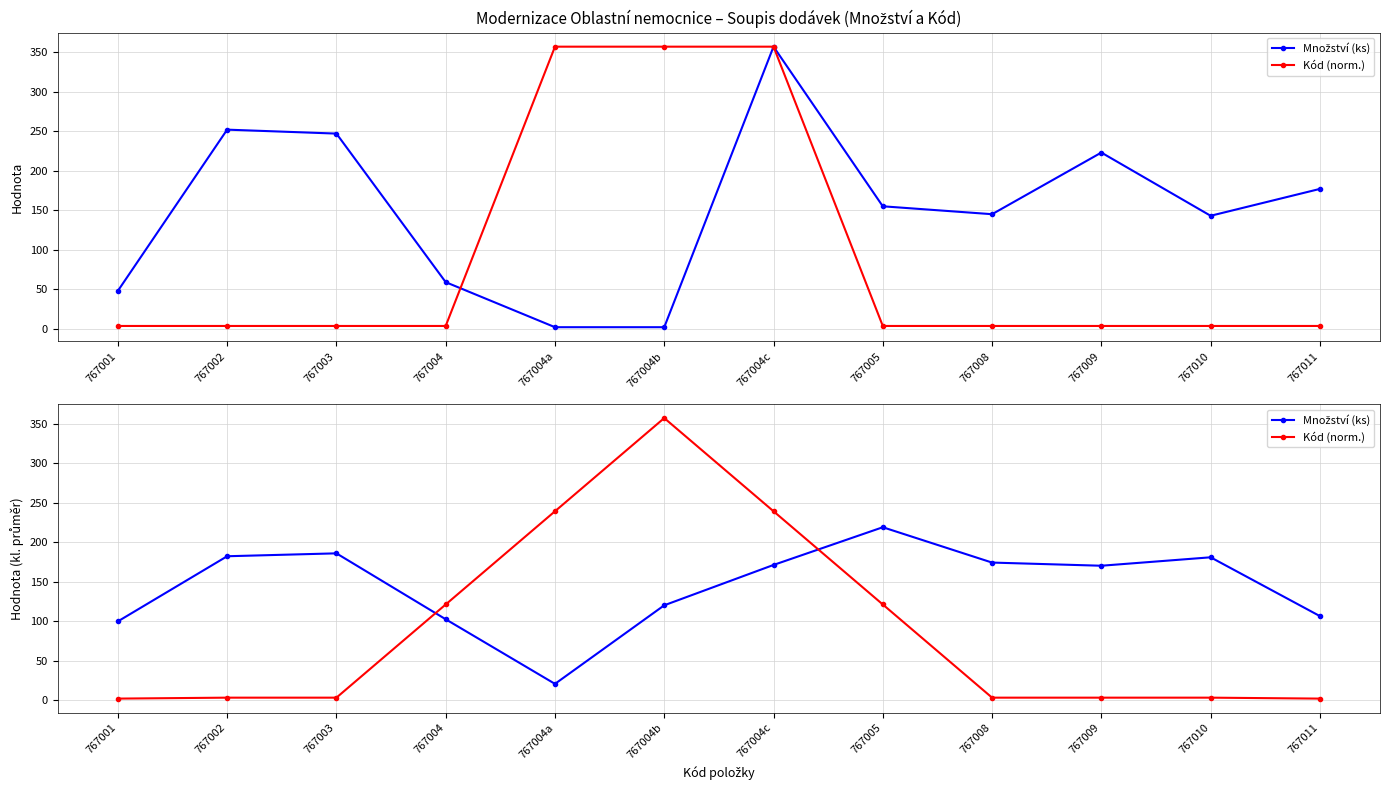

What is the difference between the maximum and minimum values in the Množství (ks) series?

198.0